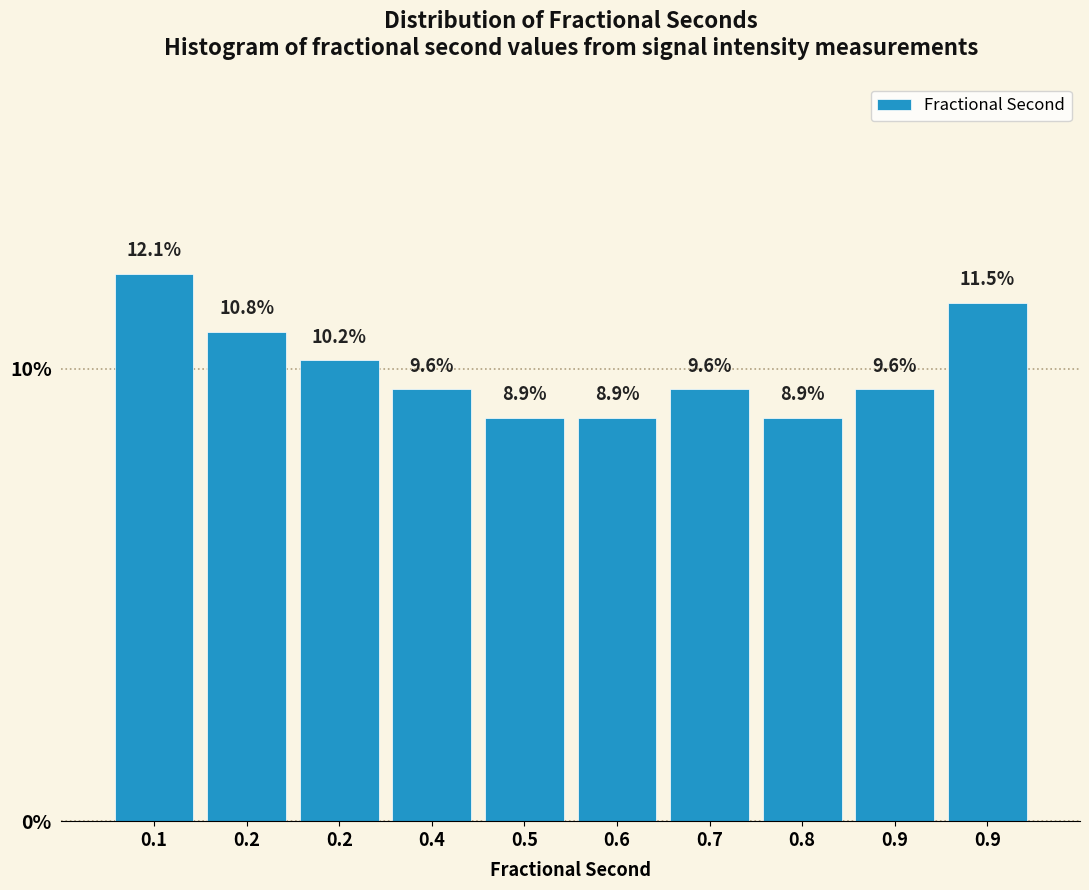

How many series are shown in this chart?

1